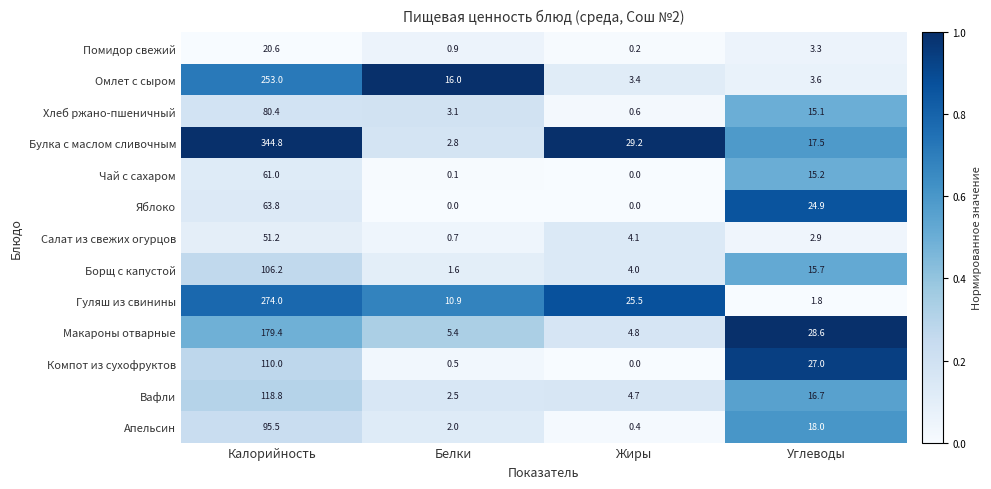

At which label does Хлеб ржано-пшеничный first exceed 15?

Калорийность